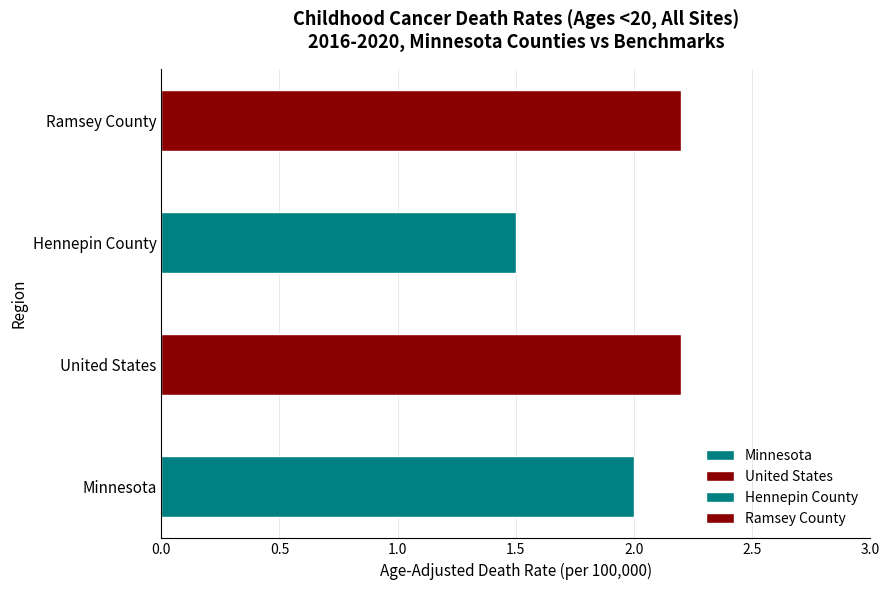

What position from the left is Ramsey County?

4